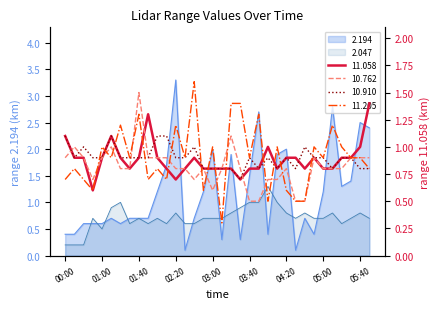

What is the total value across all series at 00:00?

4.4